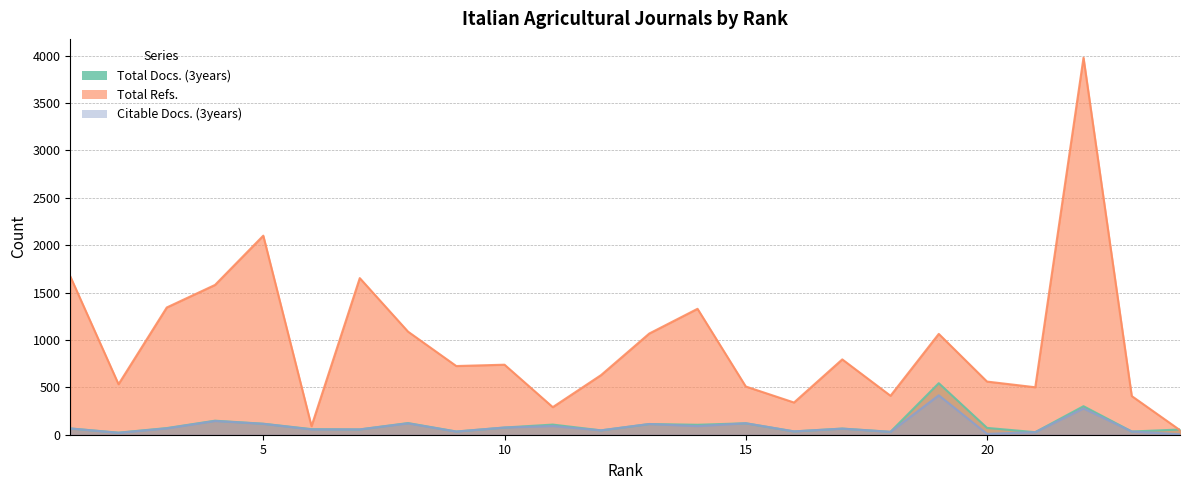

In Citable Docs. (3years) (line), how many points are lower than both neighbors (excluding endpoints)?

7